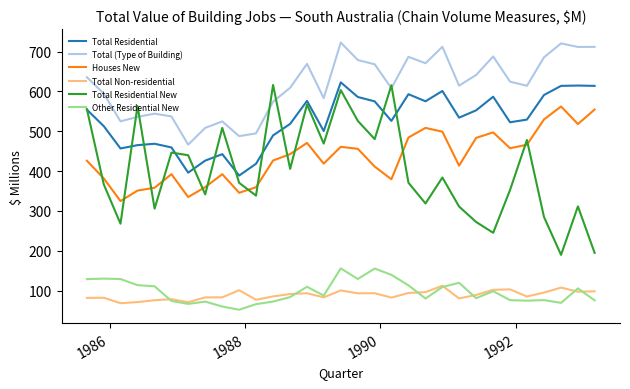

What is the highest value of the Total (Type of Building) series?

722.5